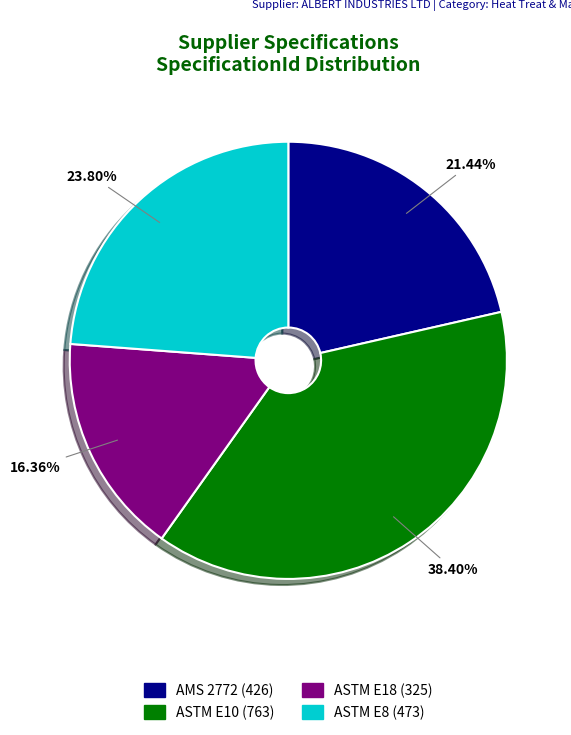

How many slices are in this pie chart?

4